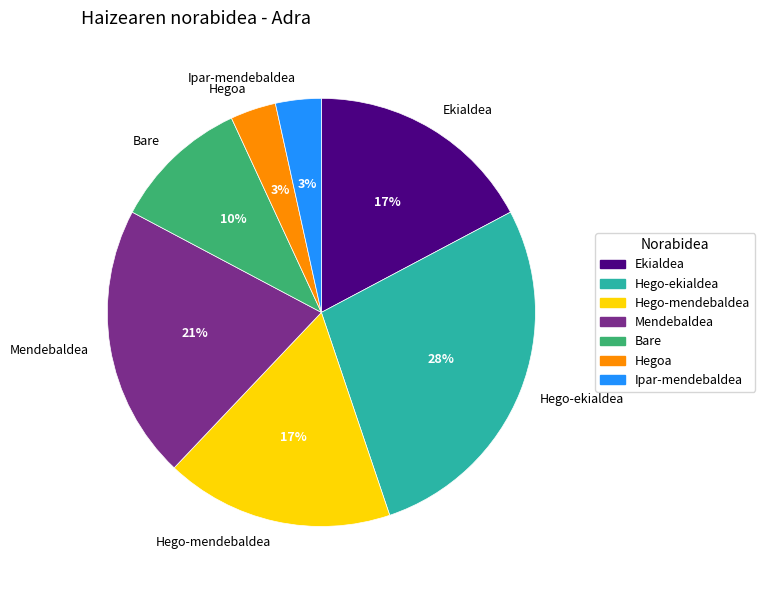

Which category has the biggest portion of the pie?

Hego-ekialdea